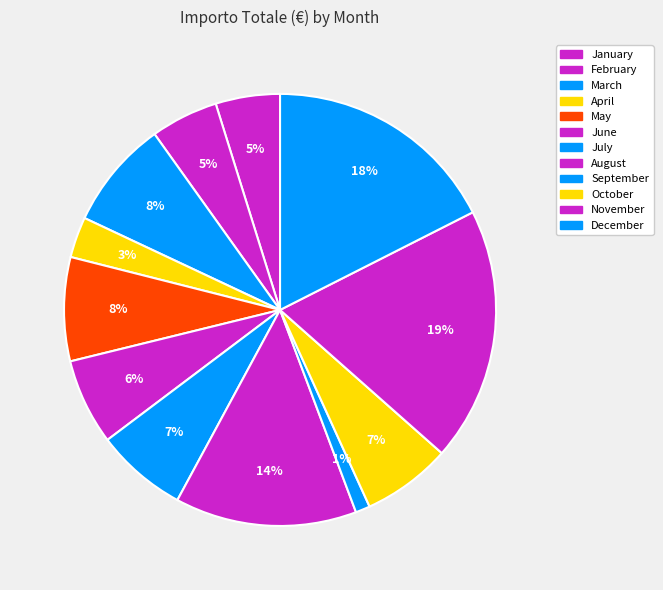

What percentage is NOT represented by March?

91.9%